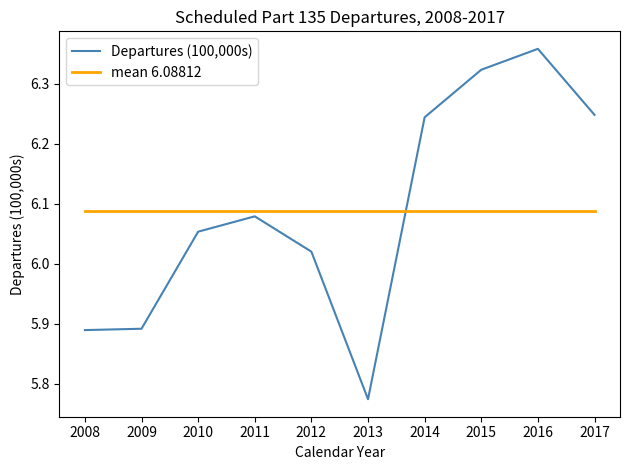

The Departures (100,000s) series shows 8.7 at 2011. True or false?

False